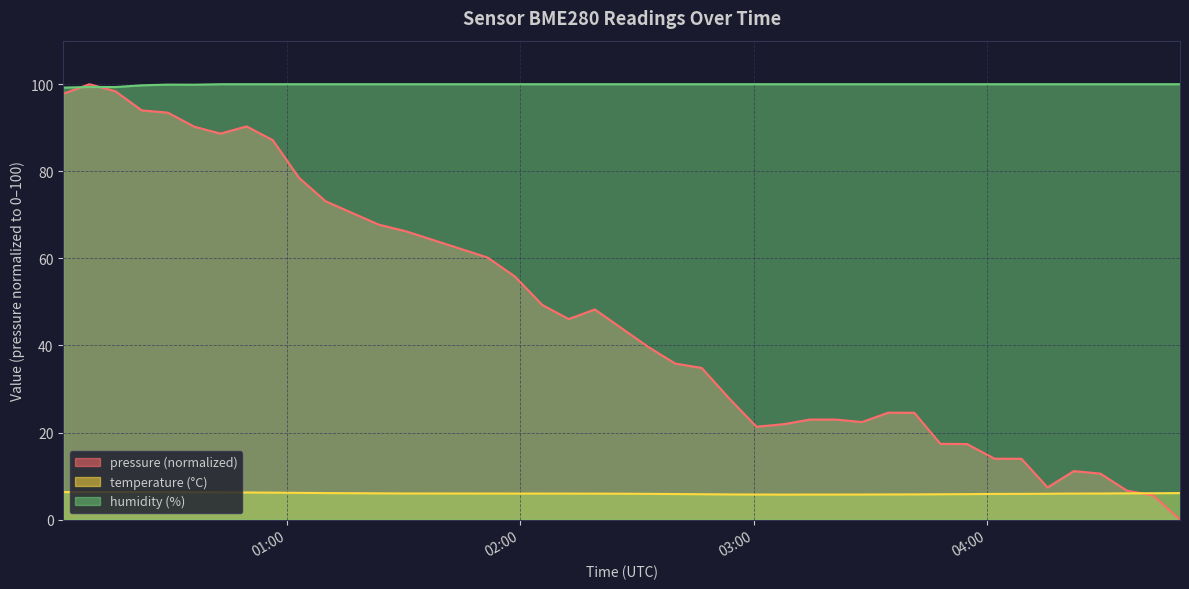

What is the maximum value shown in the chart?

100.0